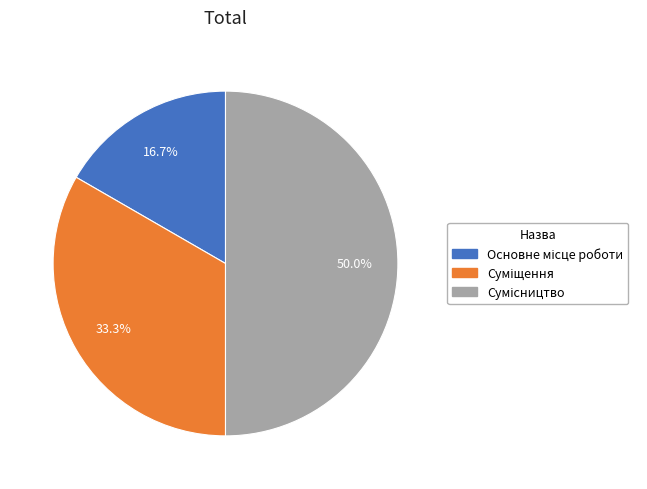

Does any single category account for the majority?

No